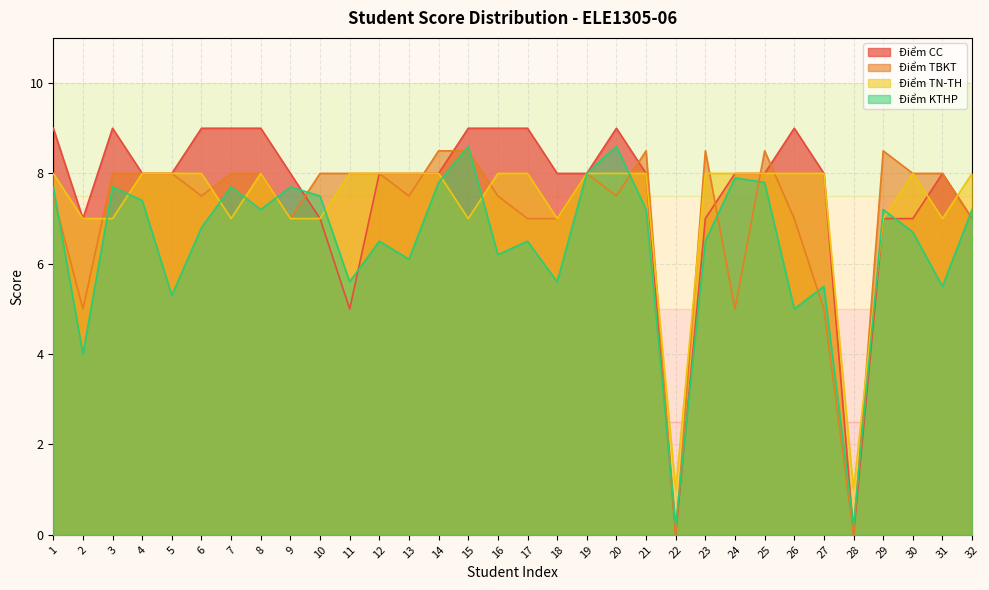

How many intersections are there between Điểm TN-TH and Điểm CC?

2